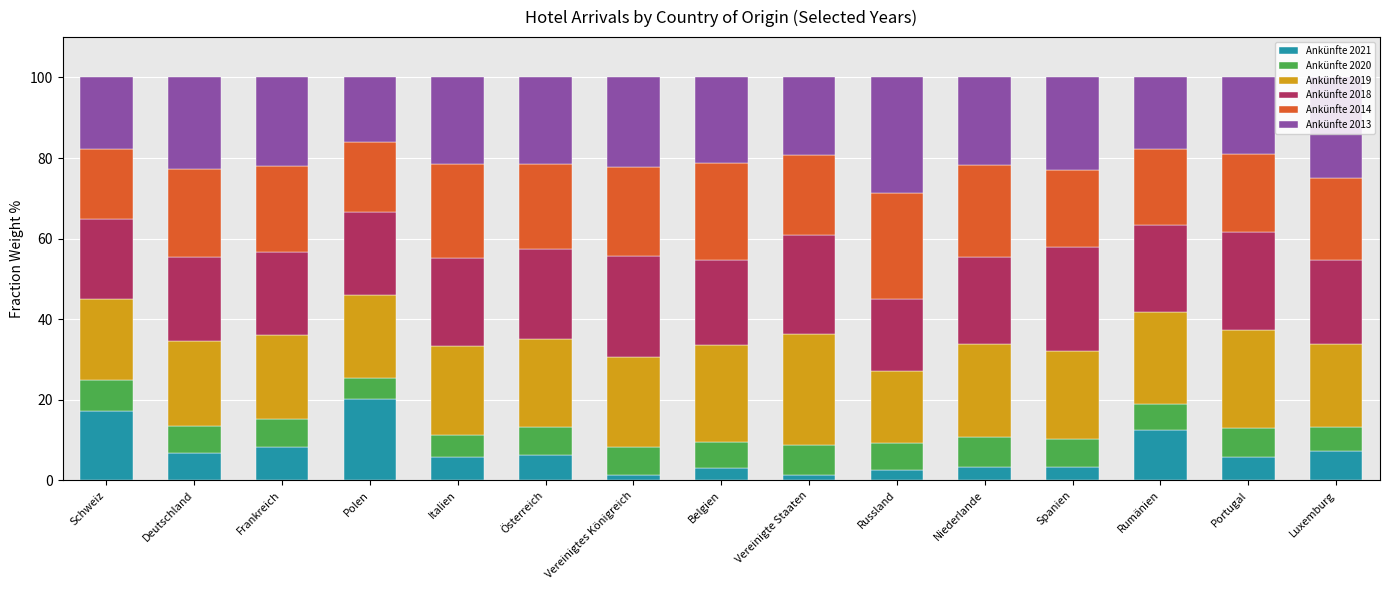

Does the chart contain stacked bars?

Yes